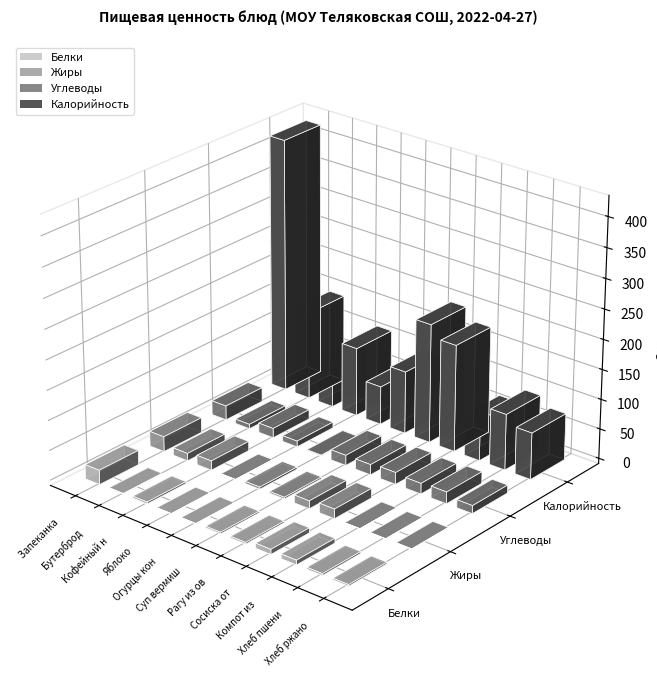

How many values in the Углеводы series exceed 17?

6